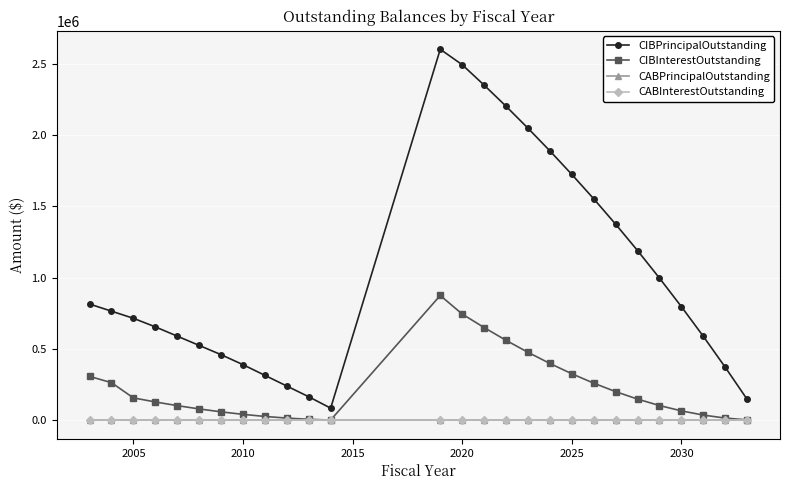

What is the average value of the CIBPrincipalOutstanding series?

1038777.8